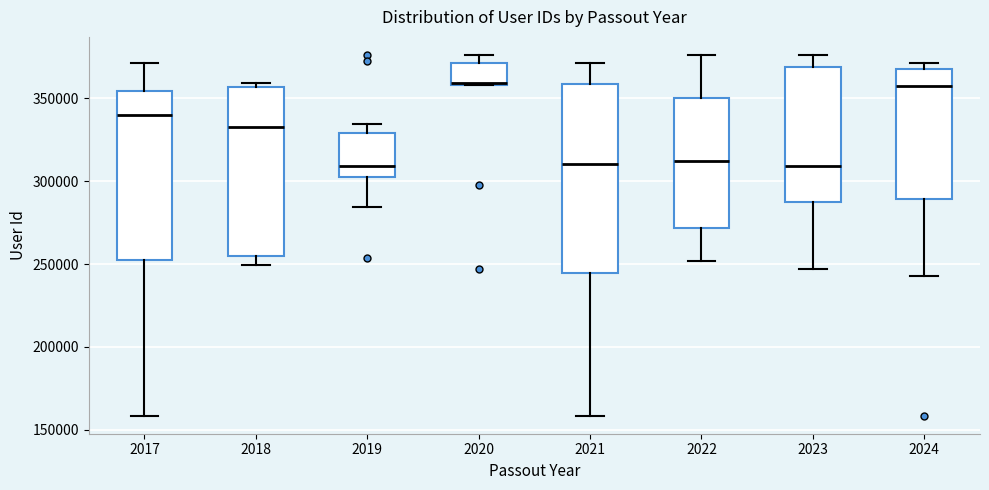

Where does the median line of the box at x = 2024 sit on the y-axis? The values are not printed on the chart, so give them approximately, as read against the axis.

355000